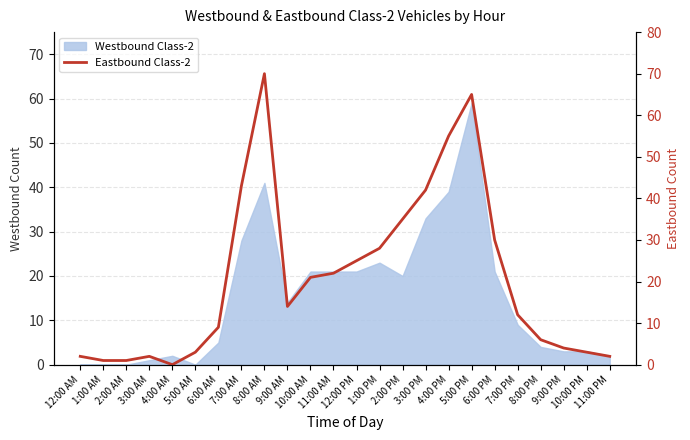

What is the maximum value shown in the chart?

70